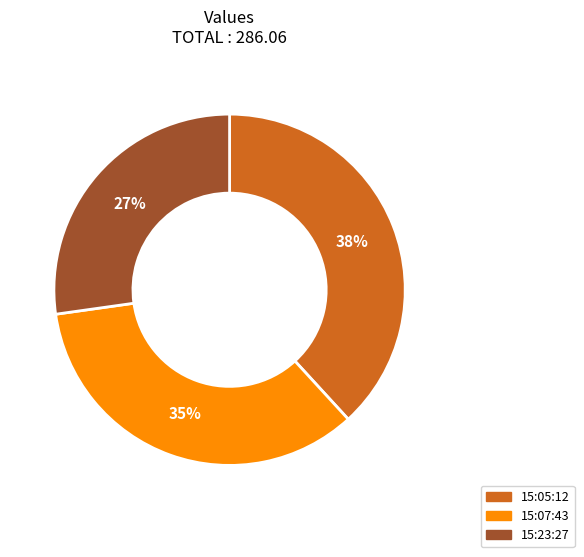

To the nearest percent, what is the difference between the largest and smallest slice percentages?

11%